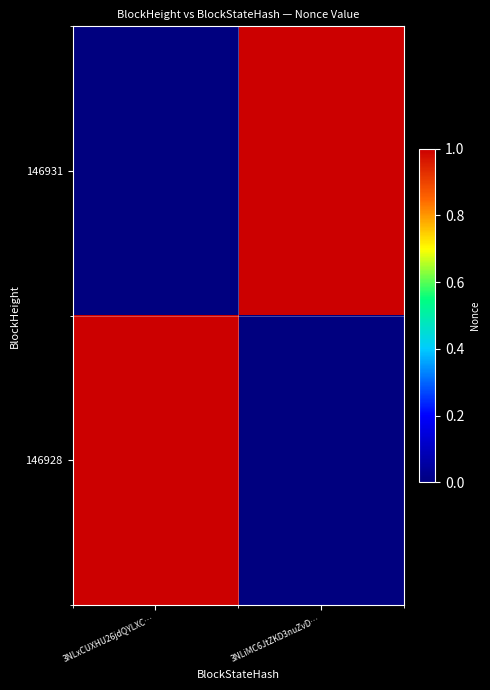

Reading left to right, transcribe all the data shown in this chart.

146931: 3NLxCUXHU26jdQYLXC…=0	3NLiMC6JtZKD3nuZvD…=1
146928: 3NLxCUXHU26jdQYLXC…=1	3NLiMC6JtZKD3nuZvD…=0